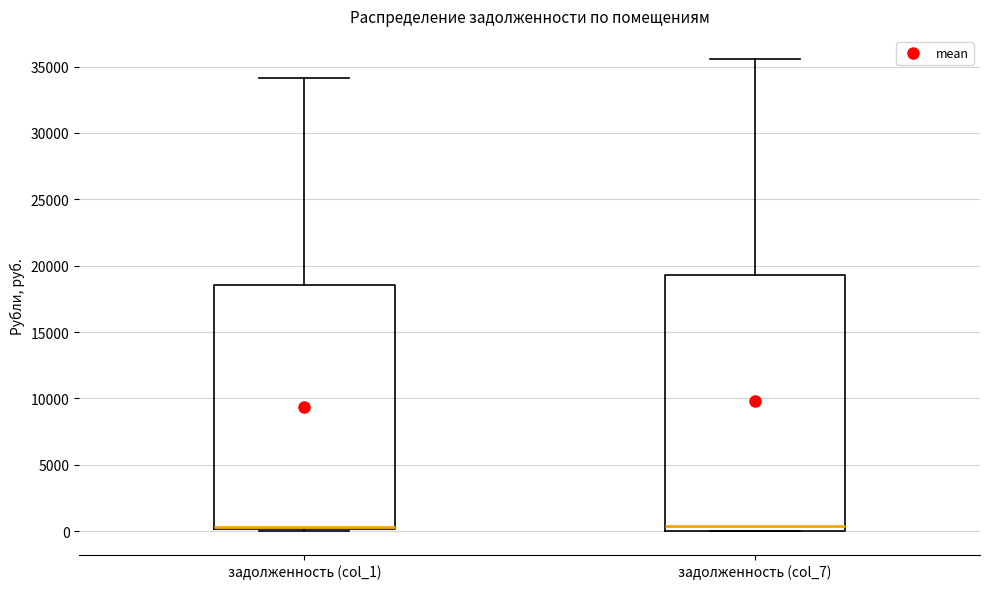

Reading left to right, transcribe this box plot: for each box, give where its median line is, the range the box spans, and where its two whiskers end, as read against the y-axis. The values are not printed on the chart, so give them approximately, as read against the axis.

задолженность (col_1): median 500 (drawn on the box's lower edge), box 0 to 18500, whiskers 0 (just below the box's lower edge) to 34000
задолженность (col_7): median 500, box 0 to 19500, whiskers 0 to 35500